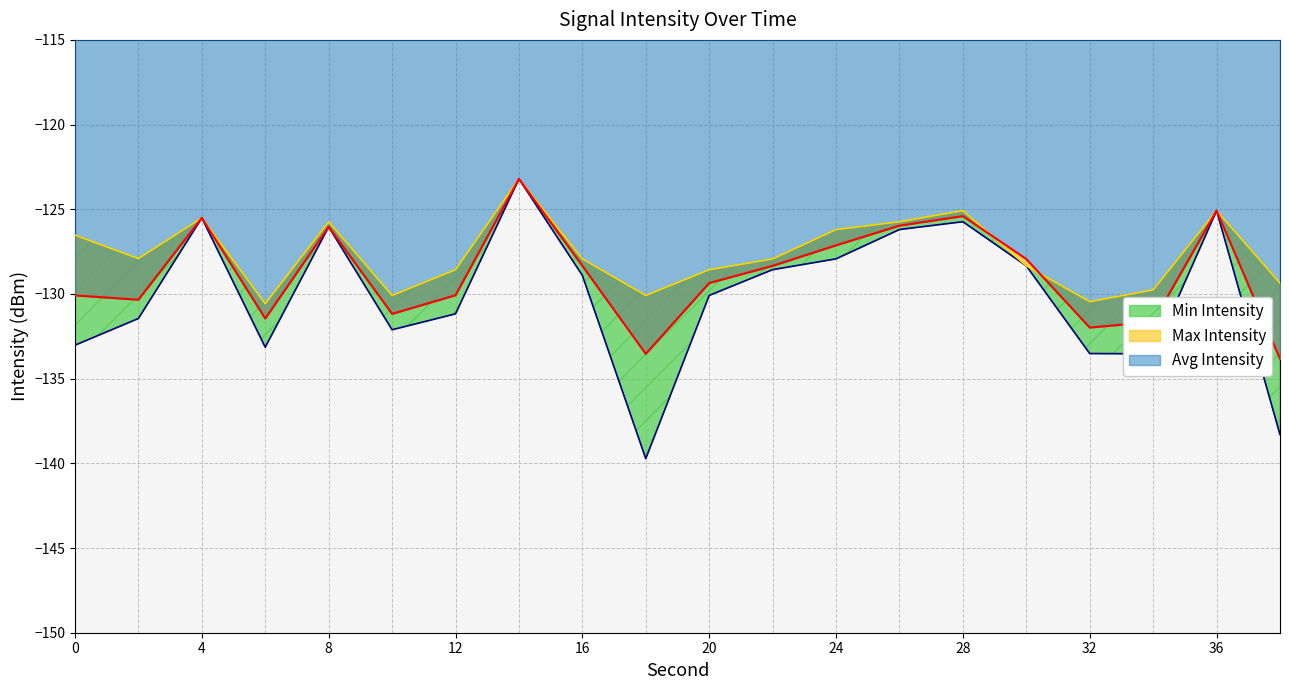

How many values in the Max Intensity series exceed -127?

8